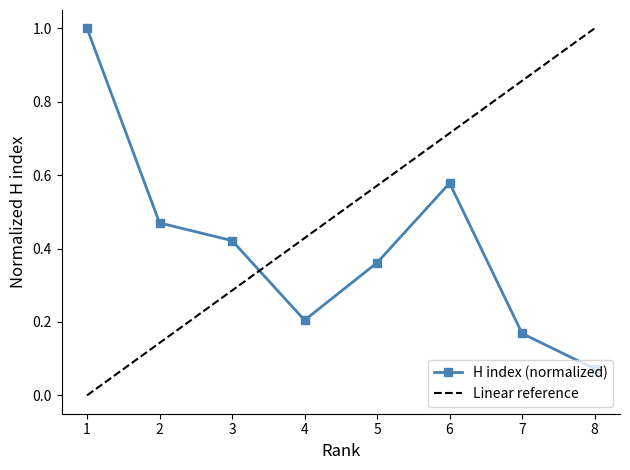

List the labels in order of Linear reference value, smallest first.

1, 2, 3, 4, 5, 6, 7, 8